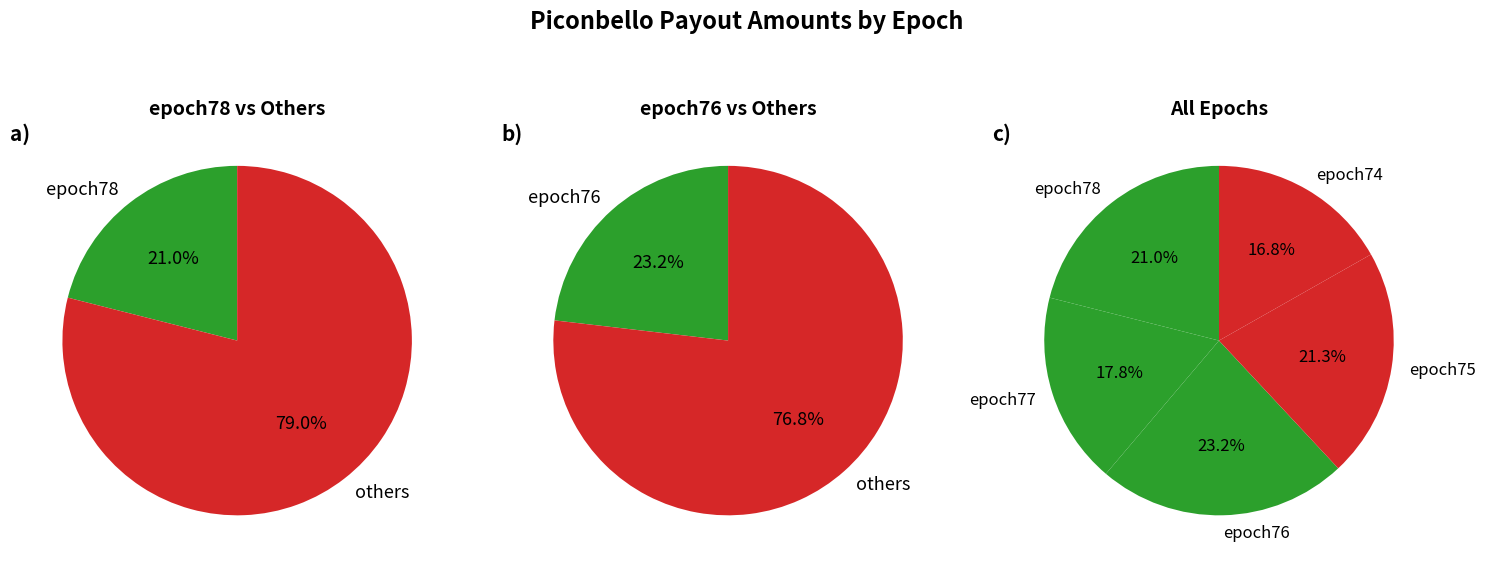

Does epoch77 represent more than half of the total?

No